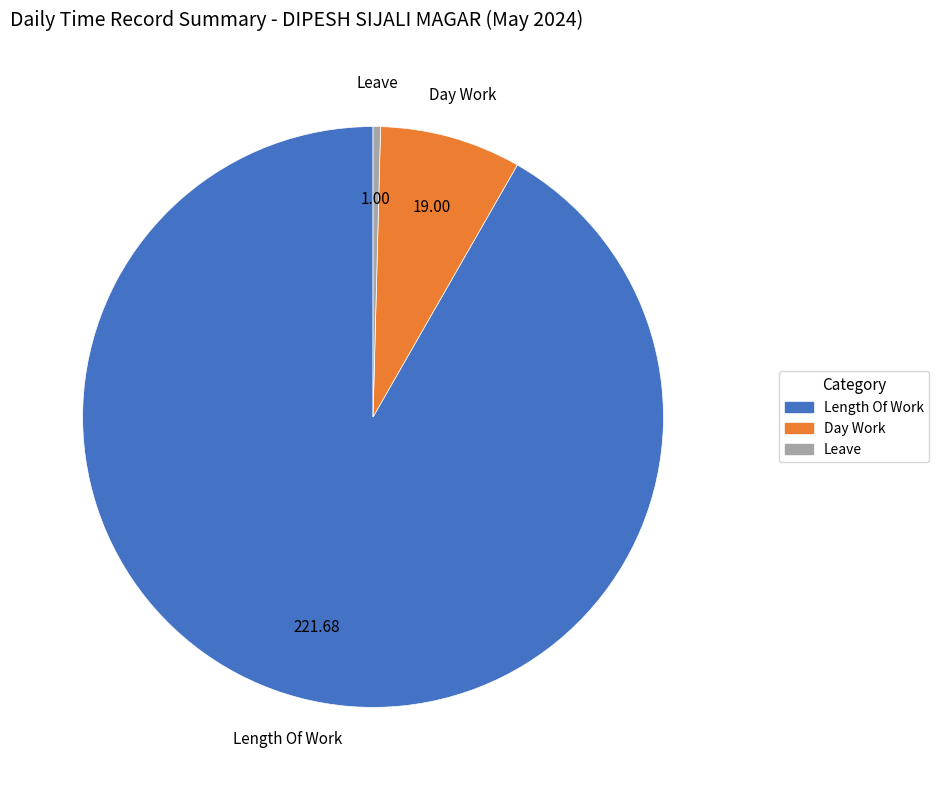

Does any single category account for the majority?

Yes